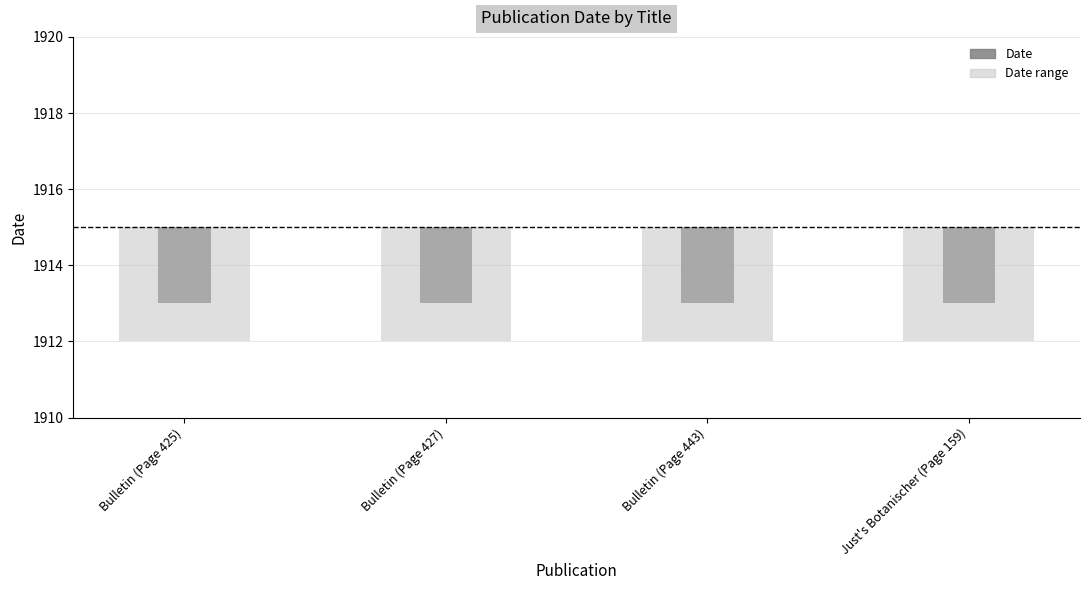

Is the value of Date at Bulletin (Page 443) greater than the value of Date range at Bulletin (Page 443)?

No